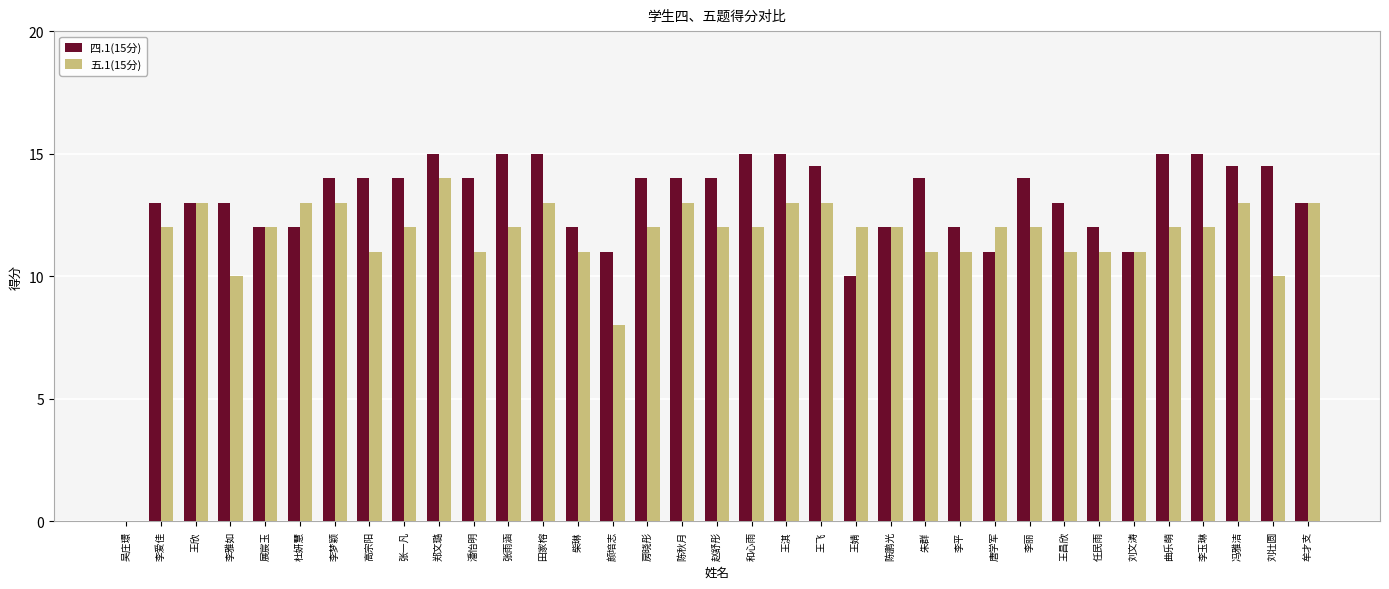

What is the total value across all series at 张雨涵?

27.0